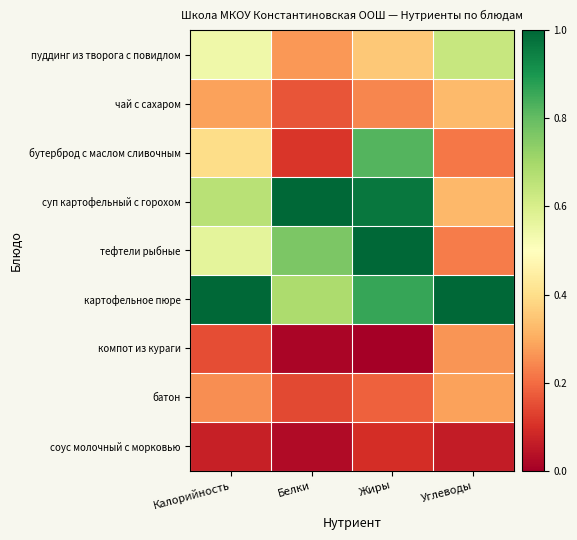

Reading left to right, what are all the values shown in this chart?

пуддинг из творога с повидлом: Калорийность=0.5	Белки=0.3	Жиры=0.4	Углеводы=0.6
чай с сахаром: Калорийность=0.3	Белки=0.2	Жиры=0.2	Углеводы=0.3
бутерброд с маслом сливочным: Калорийность=0.4	Белки=0.1	Жиры=0.8	Углеводы=0.2
суп картофельный с горохом: Калорийность=0.7	Белки=1.0	Жиры=1.0	Углеводы=0.3
тефтели рыбные: Калорийность=0.6	Белки=0.8	Жиры=1.0	Углеводы=0.2
картофельное пюре: Калорийность=1.0	Белки=0.7	Жиры=0.9	Углеводы=1.0
компот из кураги: Калорийность=0.2	Белки=0.0	Жиры=0.0	Углеводы=0.3
батон: Калорийность=0.3	Белки=0.1	Жиры=0.2	Углеводы=0.3
соус молочный с морковью: Калорийность=0.1	Белки=0.0	Жиры=0.1	Углеводы=0.1